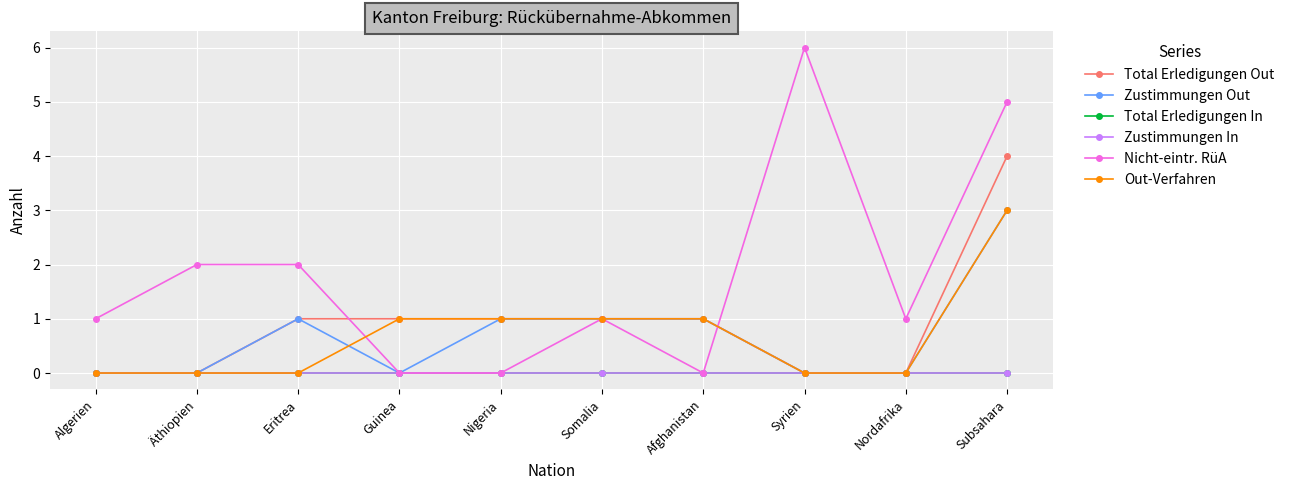

Which series has the widest spread of values?

Nicht-eintr. RüA